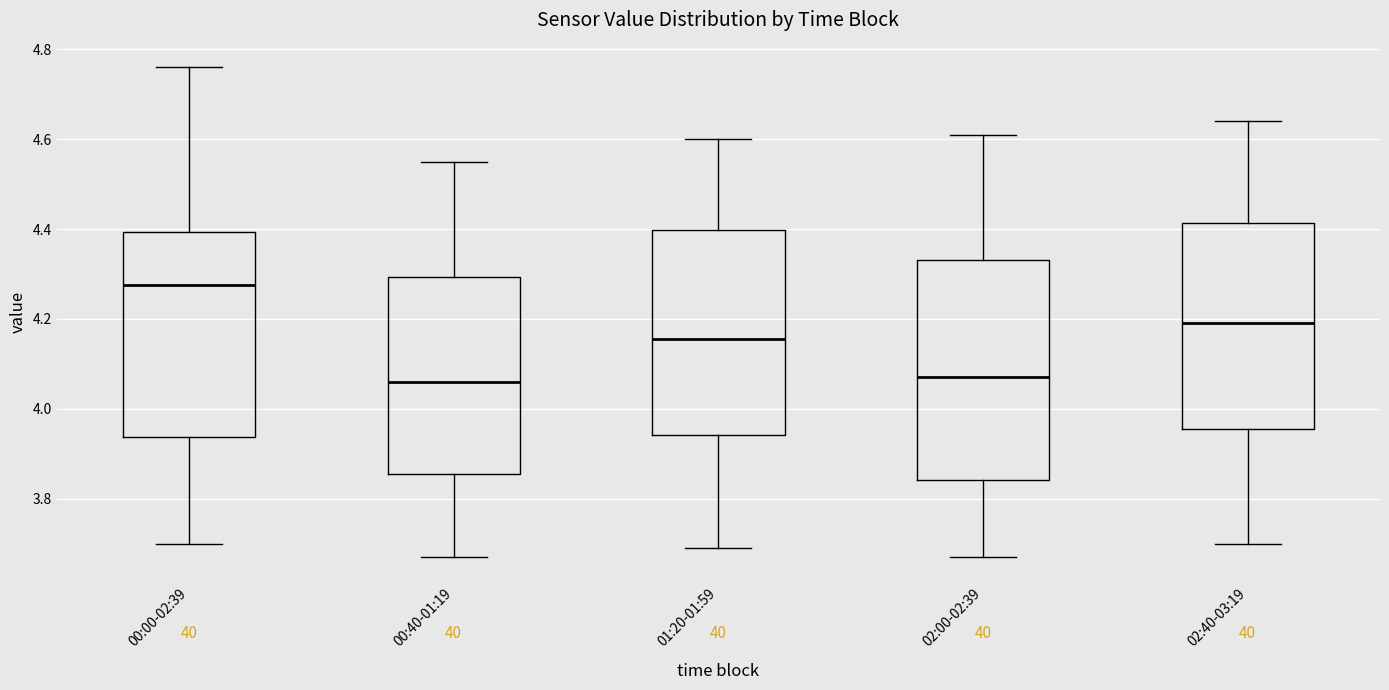

Reading left to right, transcribe this box plot: for each box, give where its median line is, the range the box spans, and where its two whiskers end, as read against the y-axis. The values are not printed on the chart, so give them approximately, as read against the axis.

00:00-02:39: median 4.28, box 3.94 to 4.40, whiskers 3.70 to 4.76
00:40-01:19: median 4.06, box 3.86 to 4.30, whiskers 3.68 to 4.56
01:20-01:59: median 4.16, box 3.94 to 4.40, whiskers 3.70 to 4.60
02:00-02:39: median 4.08, box 3.84 to 4.34, whiskers 3.68 to 4.62
02:40-03:19: median 4.20, box 3.96 to 4.42, whiskers 3.70 to 4.64